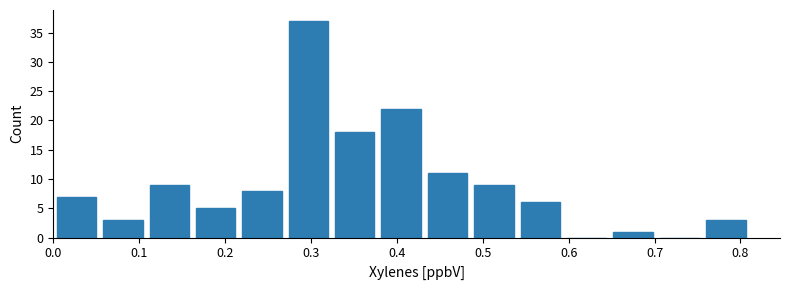

Reading left to right, transcribe this chart: for each bar, give the range it covers on the x-axis and its height. Neither the bar edges nor the heights are printed on the chart, so give them approximately, as read against the axes.

0.000 to 0.054: 7
0.054 to 0.108: 3
0.108 to 0.162: 9
0.162 to 0.216: 5
0.216 to 0.270: 8
0.270 to 0.324: 37
0.324 to 0.378: 18
0.378 to 0.432: 22
0.432 to 0.486: 11
0.486 to 0.540: 9
0.540 to 0.594: 6
0.594 to 0.648: 0
0.648 to 0.702: 1
0.702 to 0.756: 0
0.756 to 0.810: 3